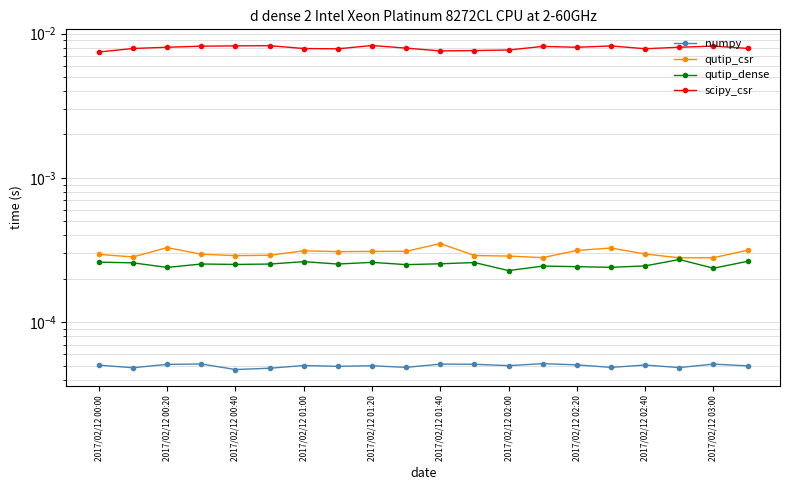

How many data points does each series have?

20